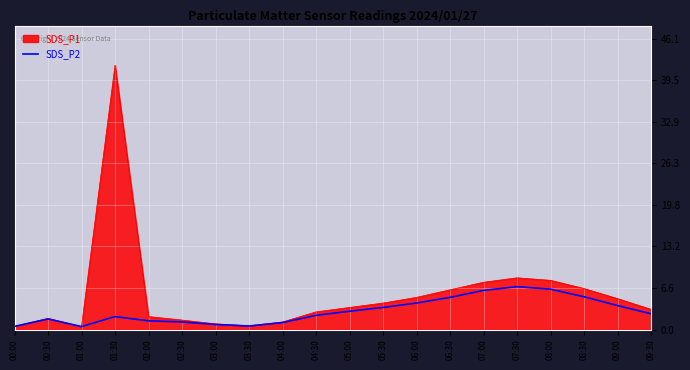

List the series in order of their peak value, lowest first.

SDS_P2, SDS_P1